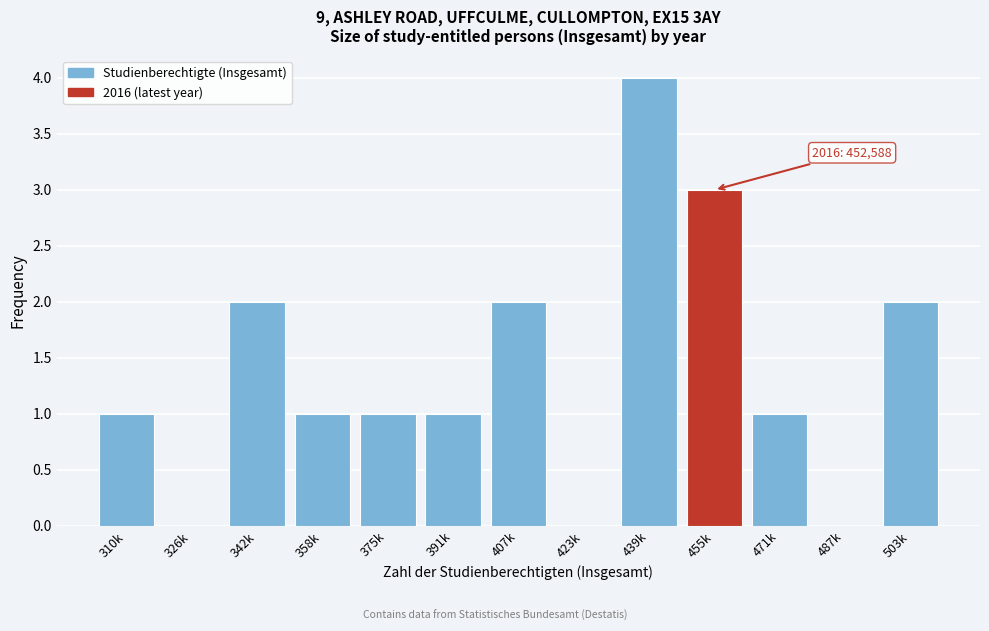

Reading right to left, list all the values displayed in this chart.

503k=2	487k=0	471k=1	455k=3	439k=4	423k=0	407k=2	391k=1	375k=1	358k=1	342k=2	326k=0	310k=1